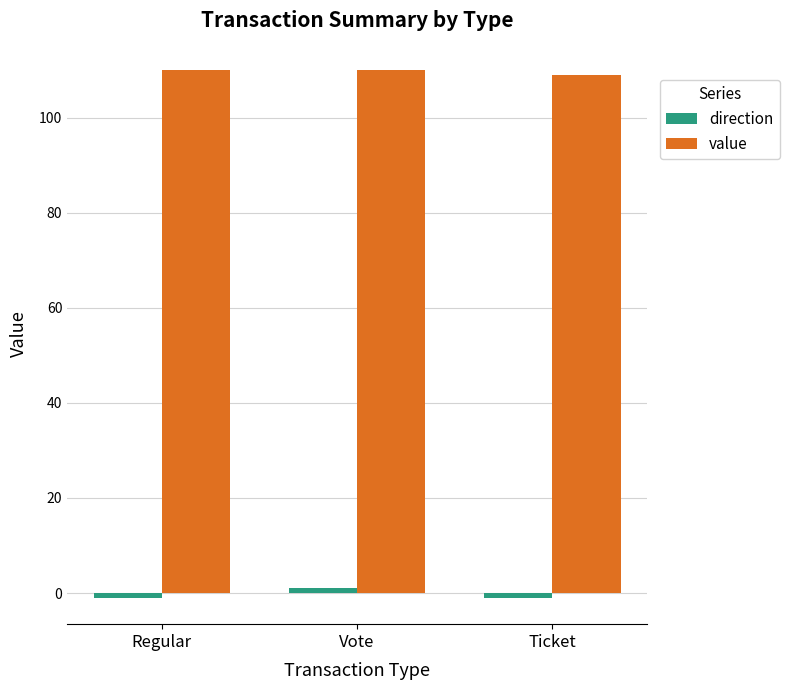

At how many categories does at least one series exceed 98?

3